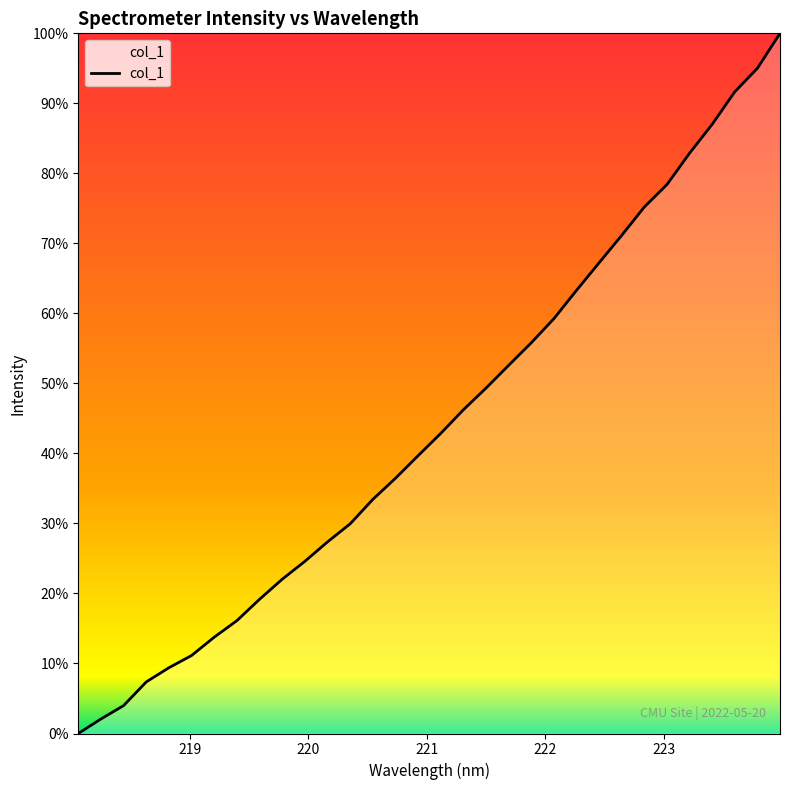

Is this an area chart (filled region under the line)?

Yes